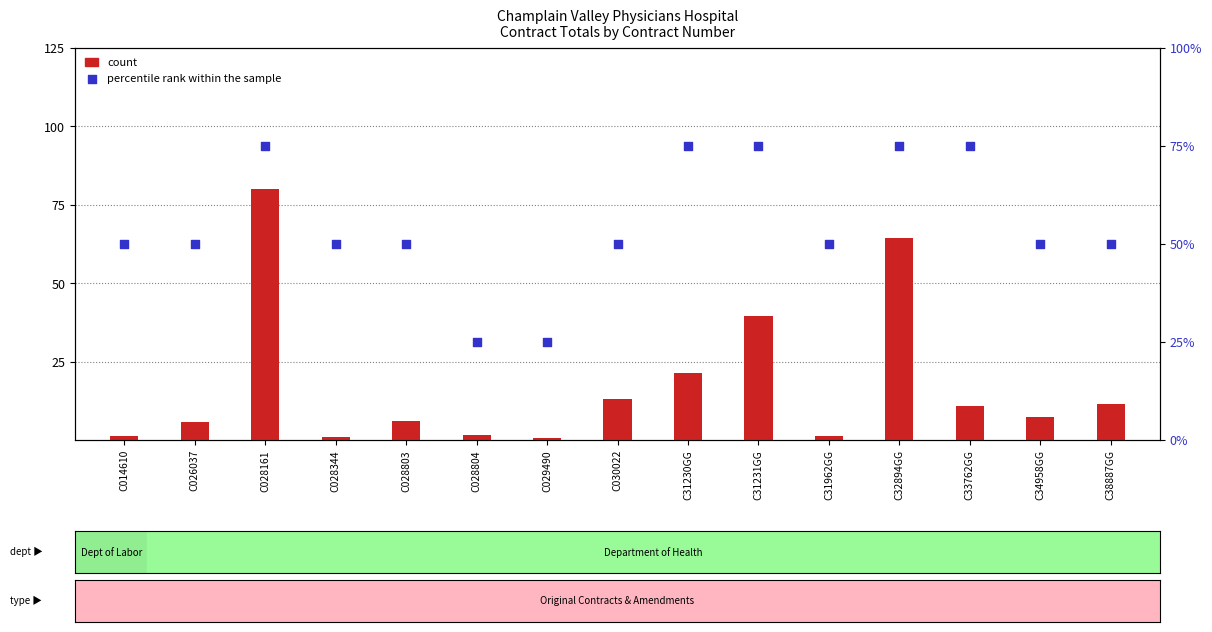

What is the total value across all series at C028804?

26.5